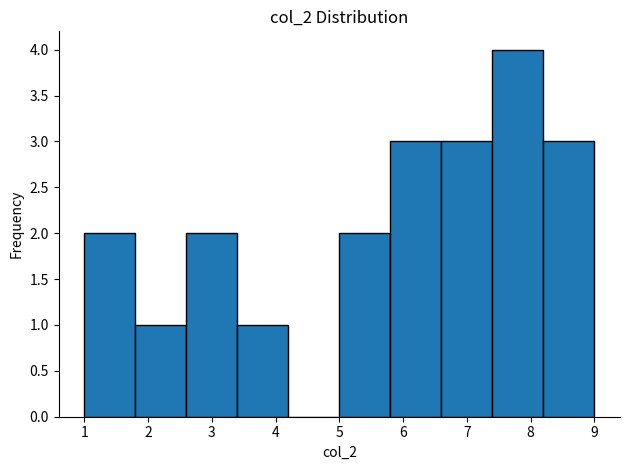

Over which range of the x-axis is the bar tallest?

7.4 to 8.2